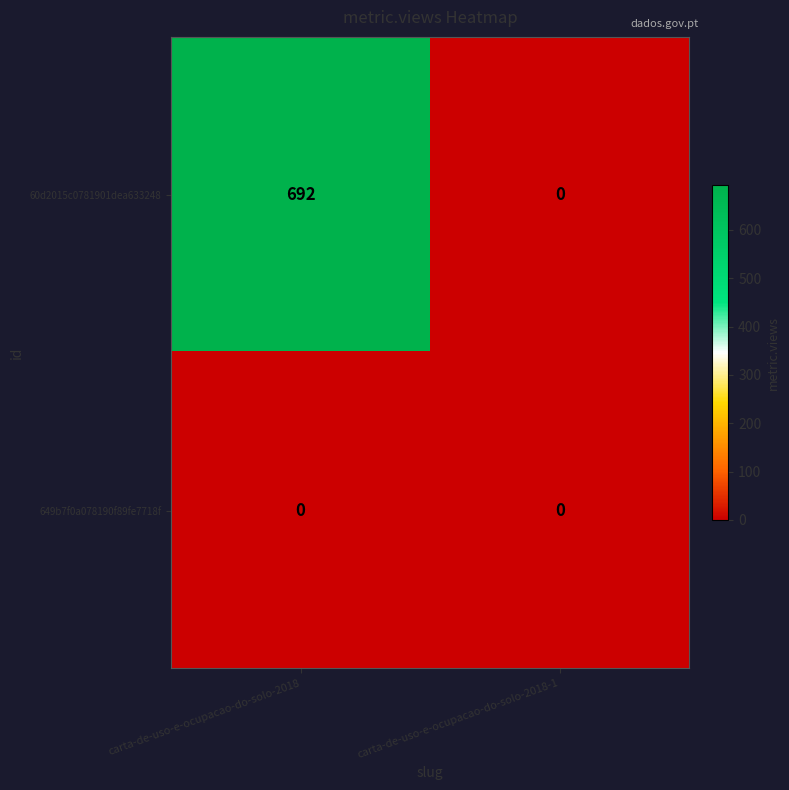

Is it true that 60d2015c0781901dea633248 equals 1215 at carta-de-uso-e-ocupacao-do-solo-2018?

False